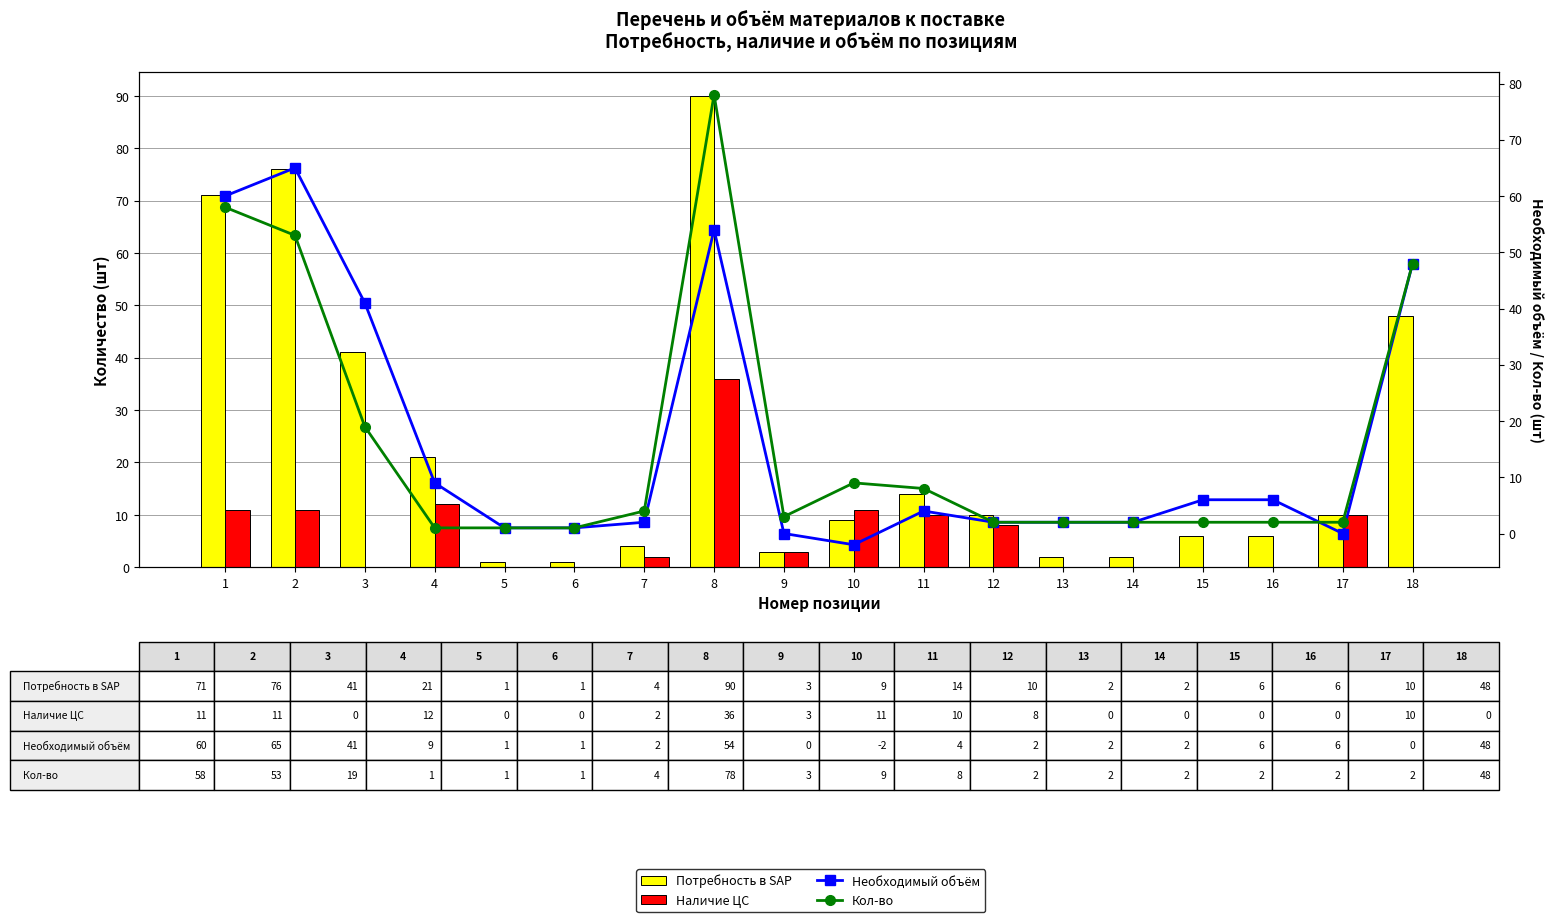

What is the sum of the Наличие ЦС values at 6 and 2?

11